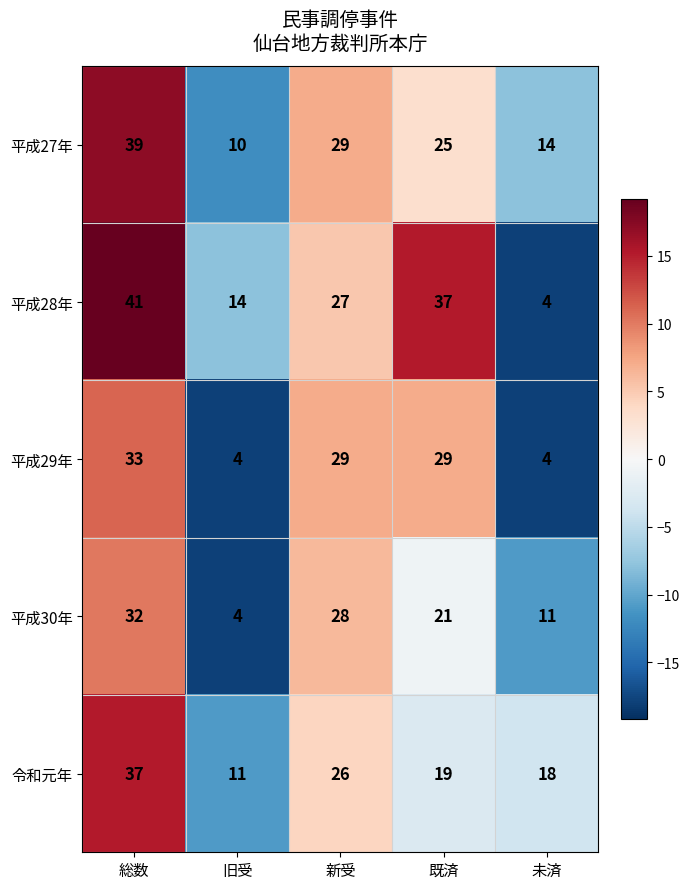

What is the difference between the 平成28年 values at 旧受 and 新受?

13